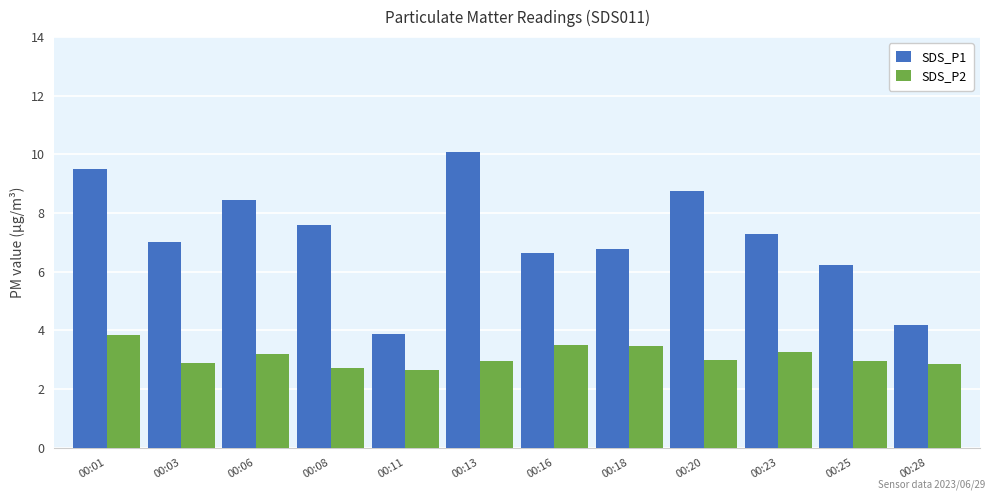

Which series has the largest total across all categories?

SDS_P1